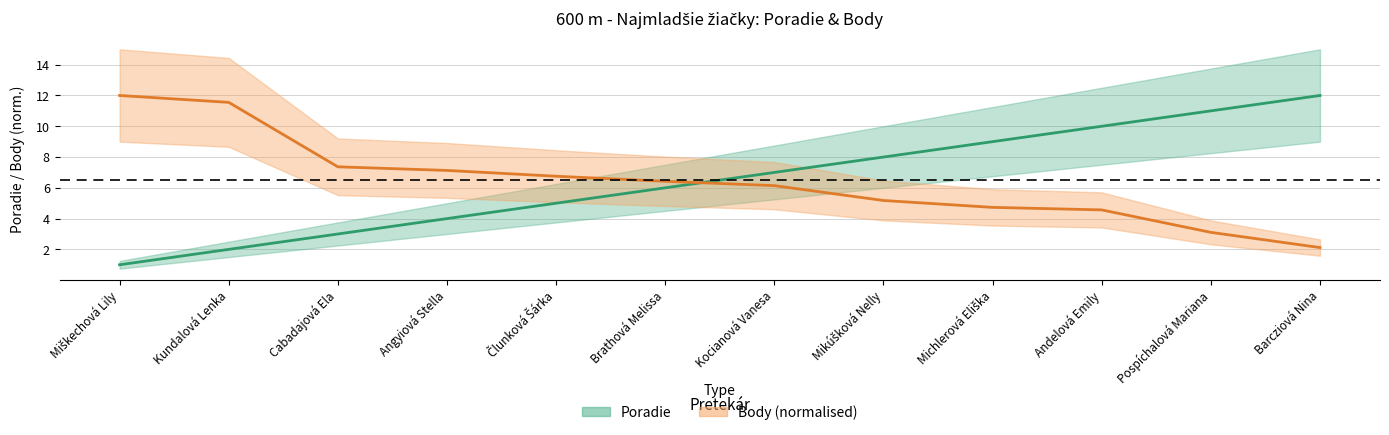

At which label does Body (normalised) first exceed 6?

Miškechová Lily